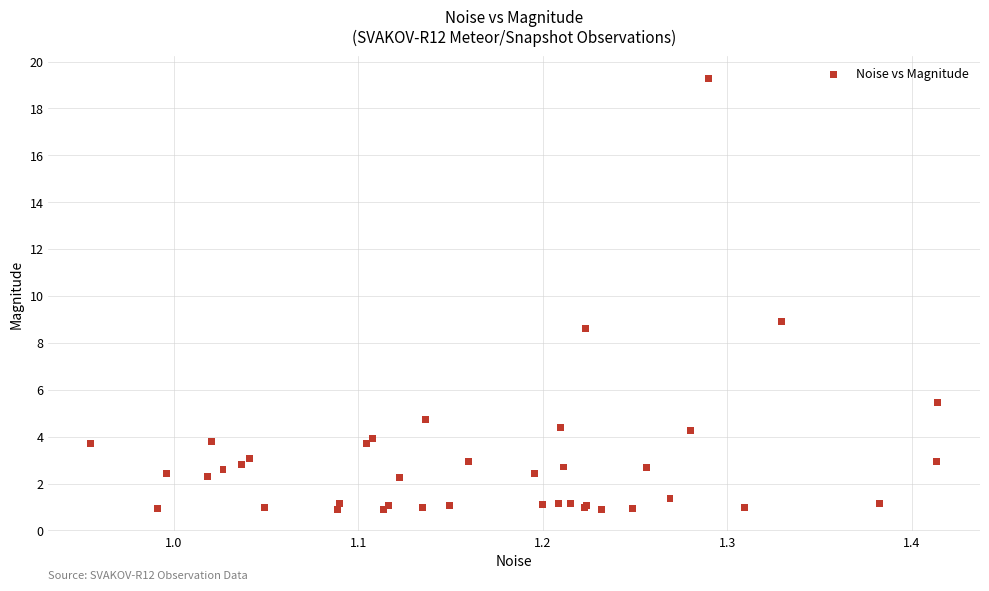

What Y value in the scatter plot is closest to 10?

8.9